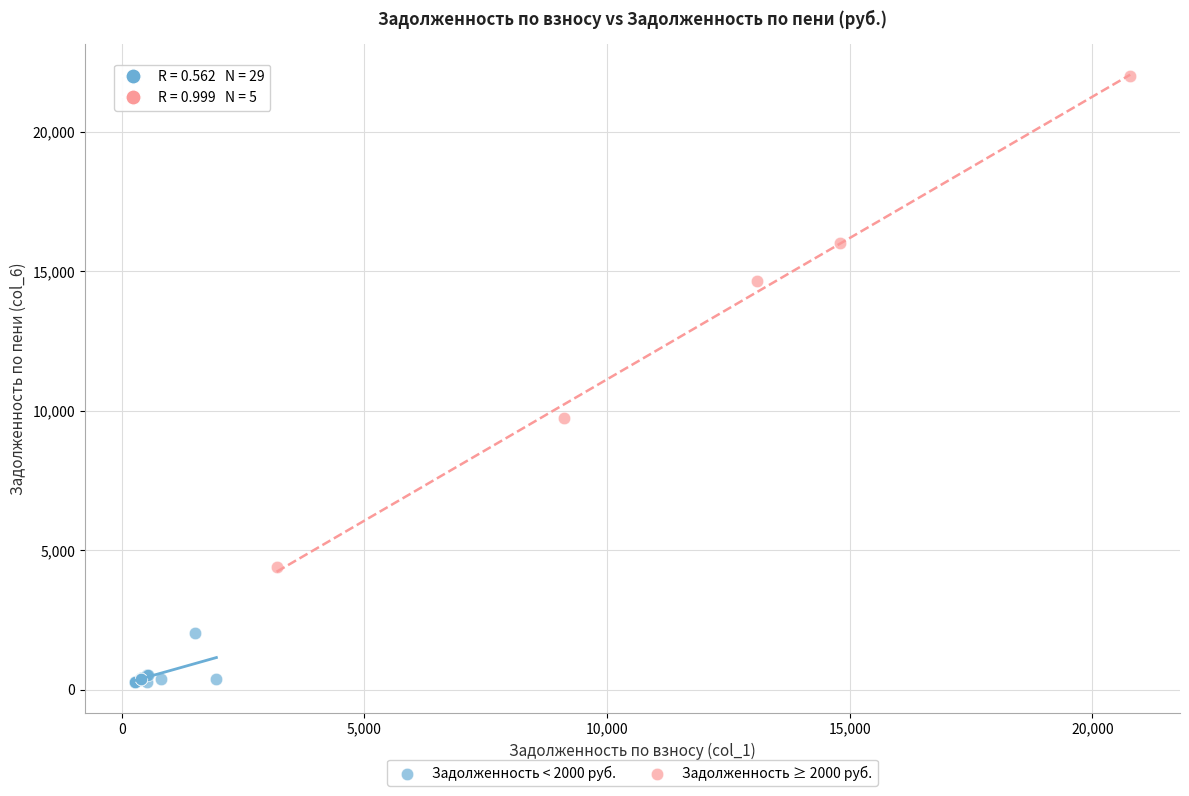

Which series reaches the minimum Y coordinate?

Задолженность < 2000 руб.